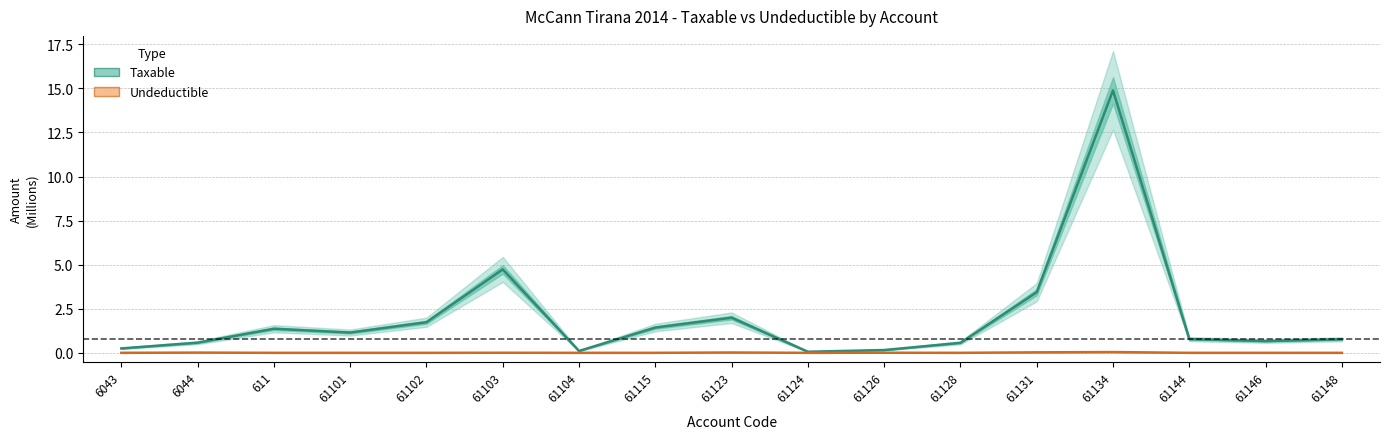

What is the label of the 15th point from the right?

611